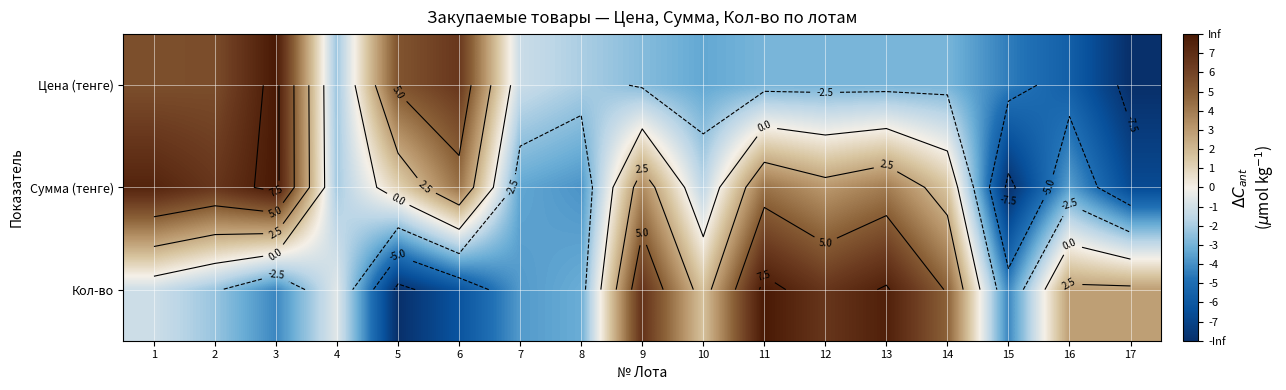

What is the sum of all Цена (тенге) values?

-10.2